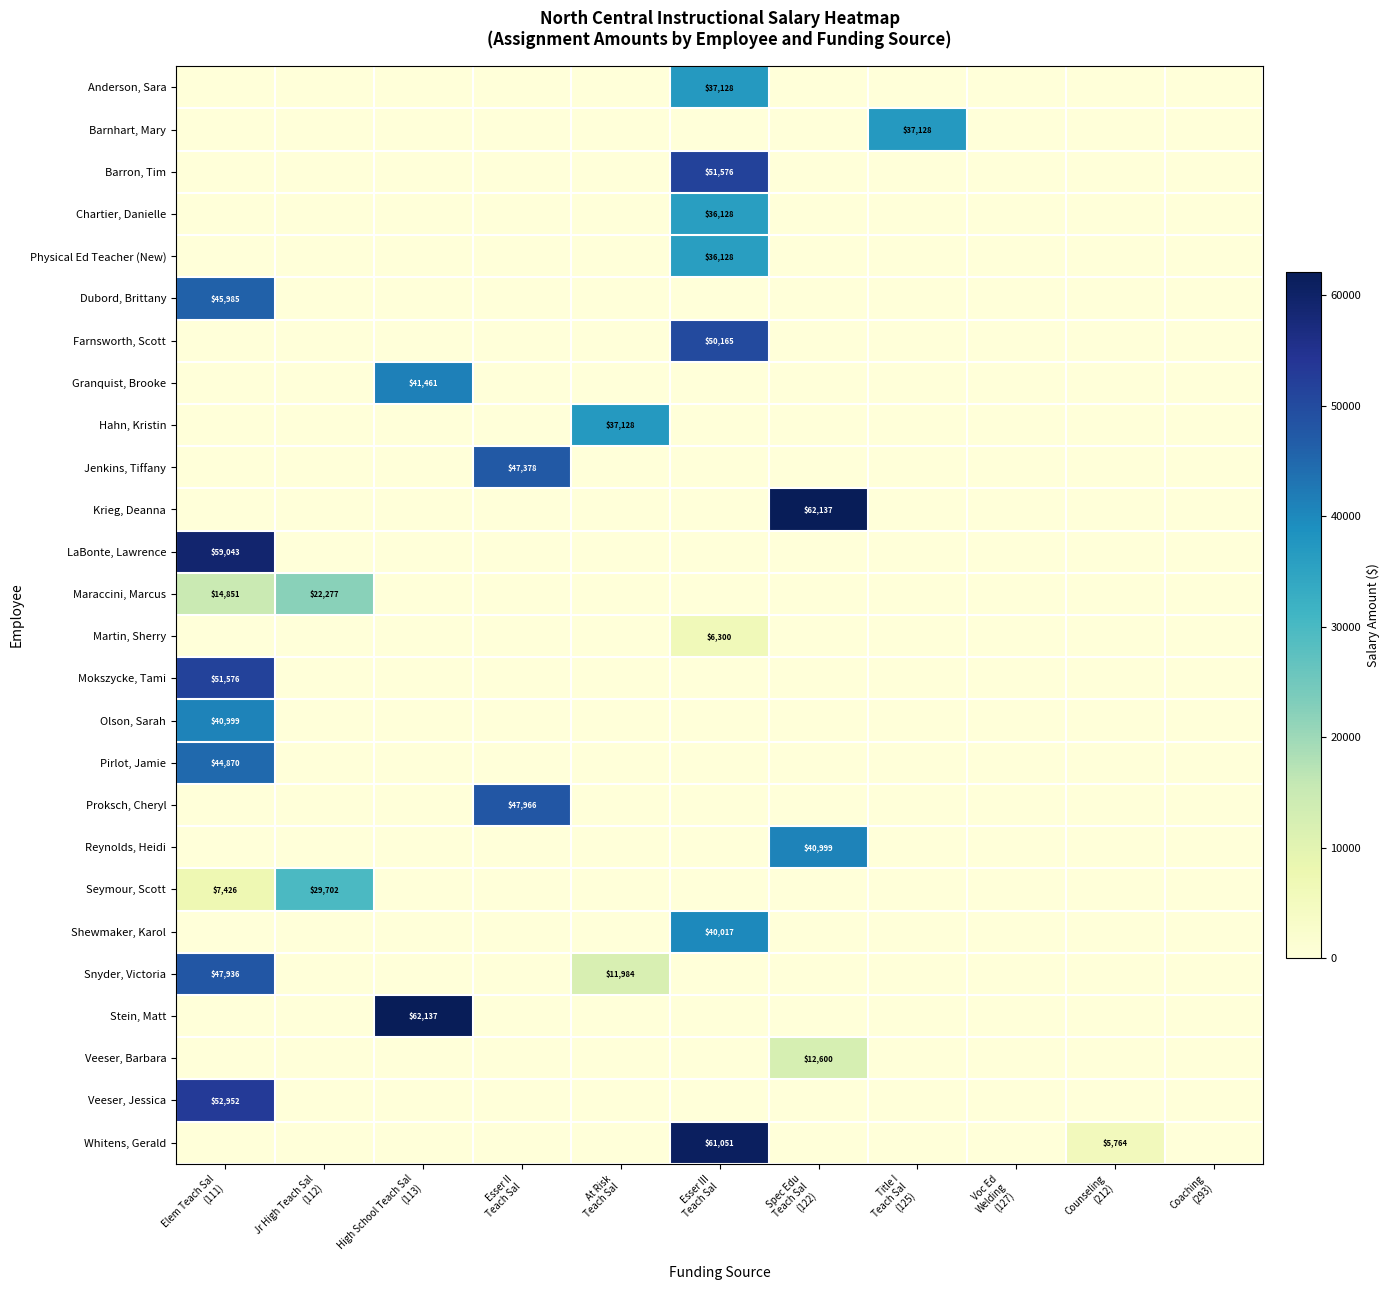

List the series in order of their peak value, lowest first.

Martin, Sherry, Veeser, Barbara, Maraccini, Marcus, Seymour, Scott, Chartier, Danielle, Physical Ed Teacher (New), Anderson, Sara, Barnhart, Mary, Hahn, Kristin, Shewmaker, Karol, Olson, Sarah, Reynolds, Heidi, Granquist, Brooke, Pirlot, Jamie, Dubord, Brittany, Jenkins, Tiffany, Snyder, Victoria, Proksch, Cheryl, Farnsworth, Scott, Barron, Tim, Mokszycke, Tami, Veeser, Jessica, LaBonte, Lawrence, Whitens, Gerald, Krieg, Deanna, Stein, Matt